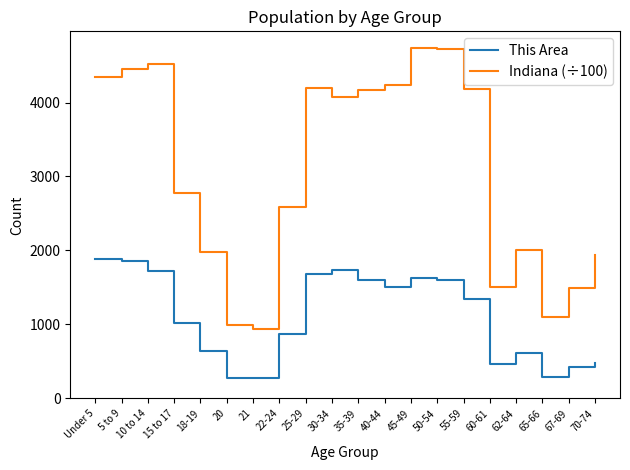

What position from the left is 35-39?

11